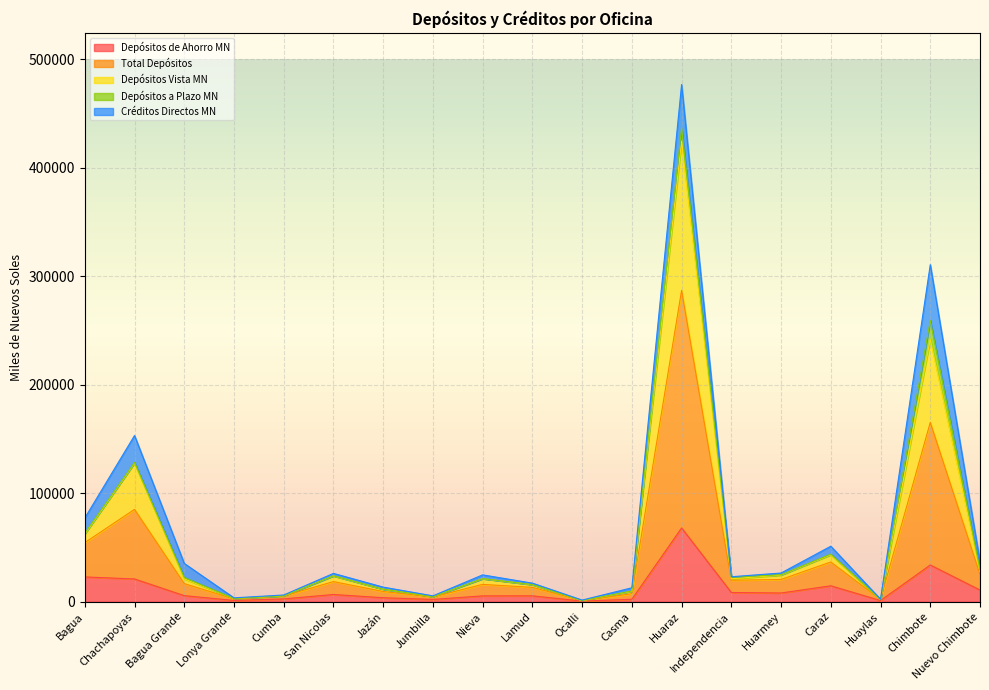

At which label does Depósitos de Ahorro MN reach its peak?

Huaraz